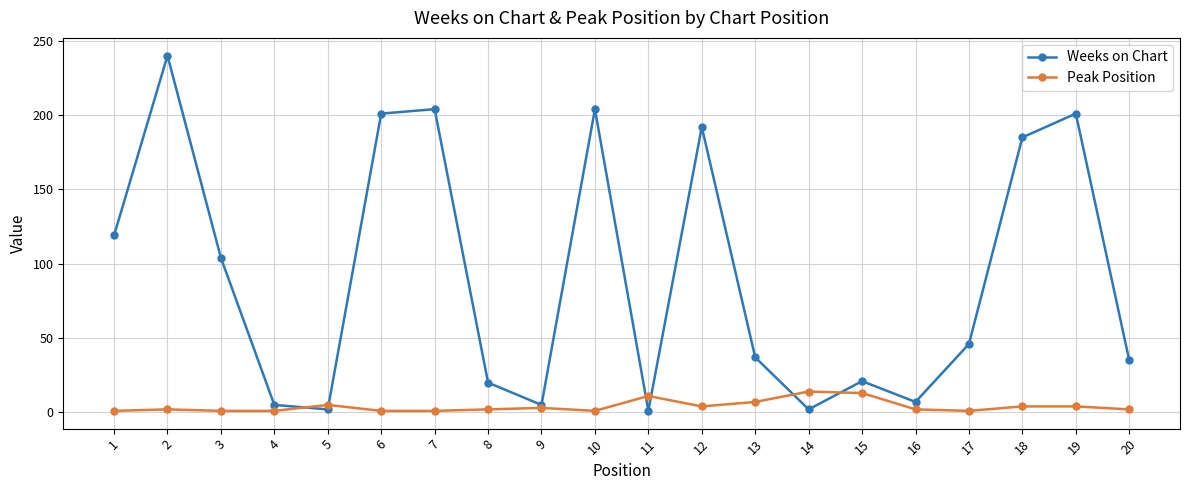

Is it true that Peak Position equals 6 at 14?

False